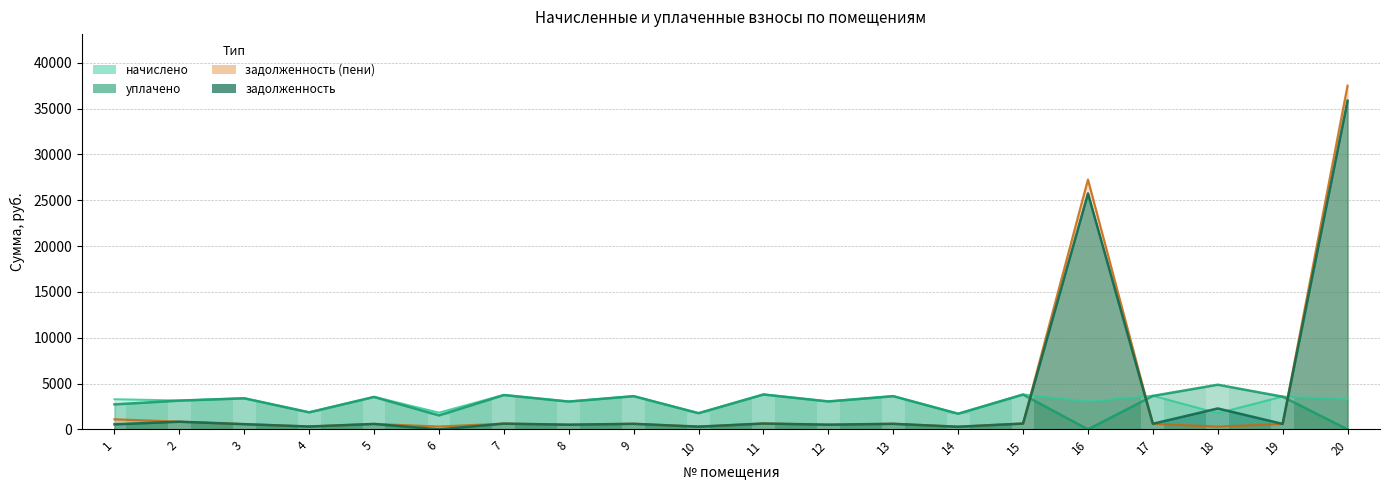

How many distinct data groups are displayed?

4